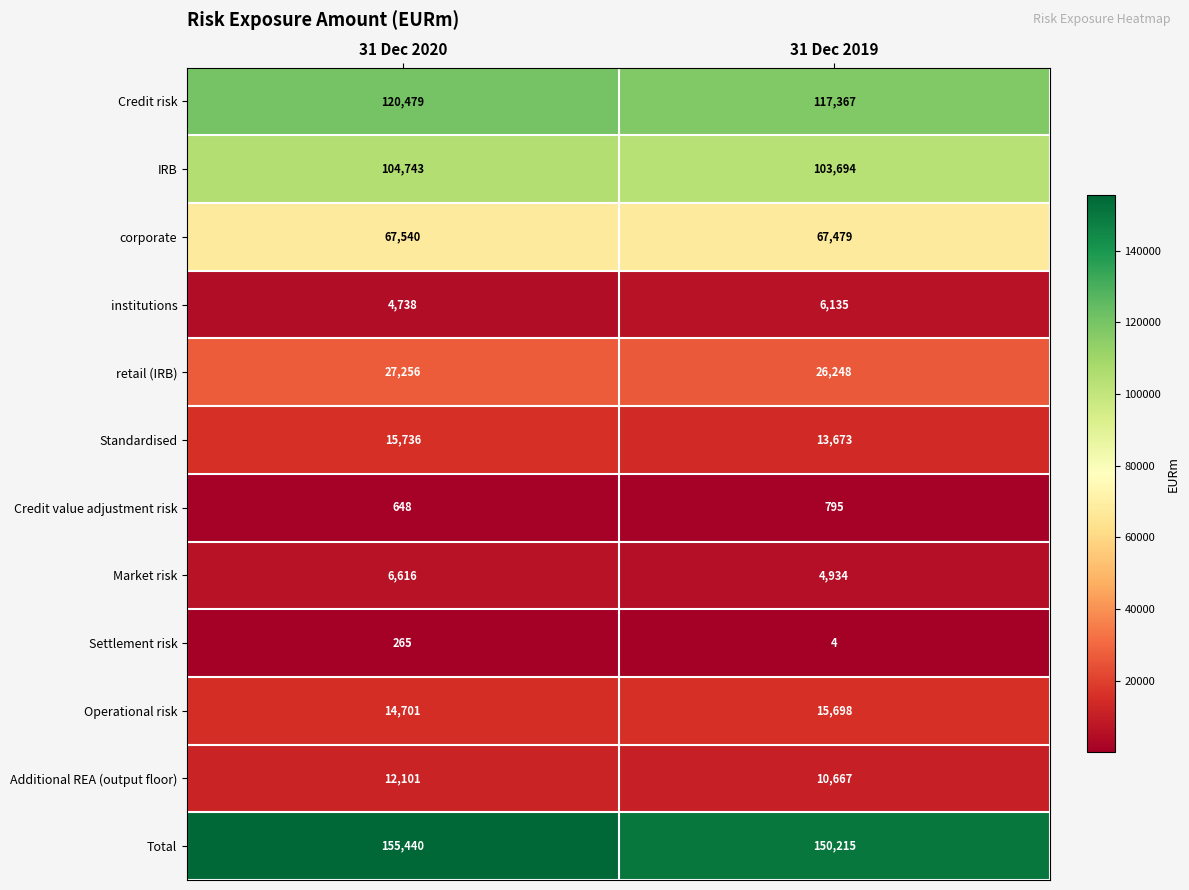

What is the average value of the Operational risk series?

15200